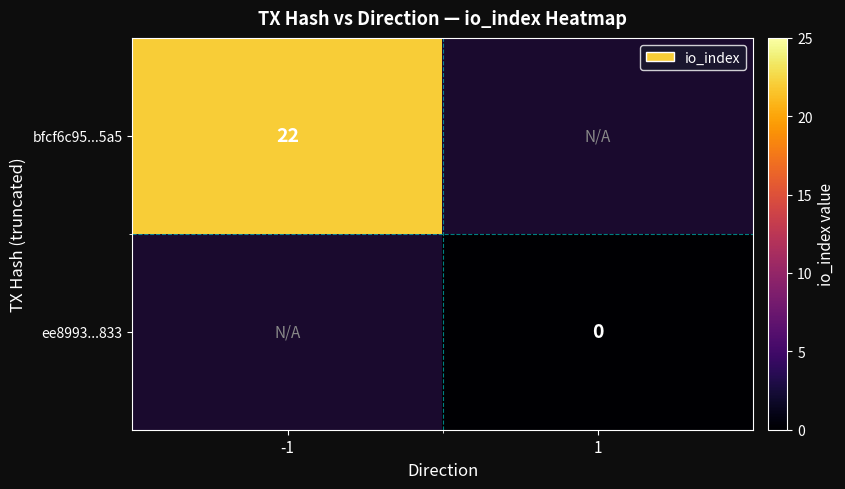

What is the maximum value shown in the chart?

22.0